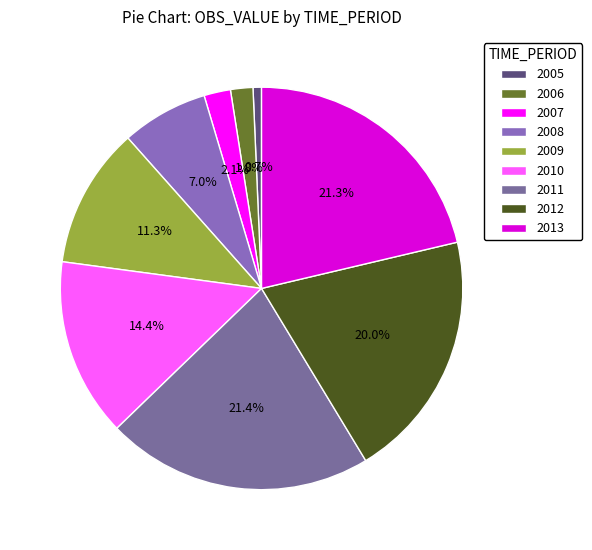

To the nearest percent, what percentage of the pie is 2009?

11%